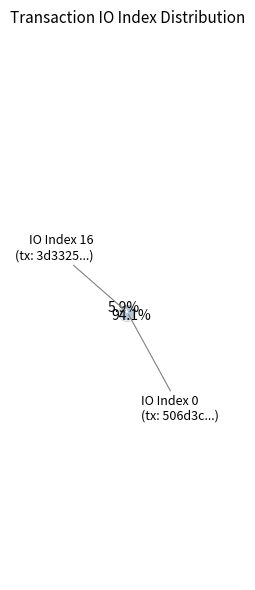

How many slices are in this pie chart?

2